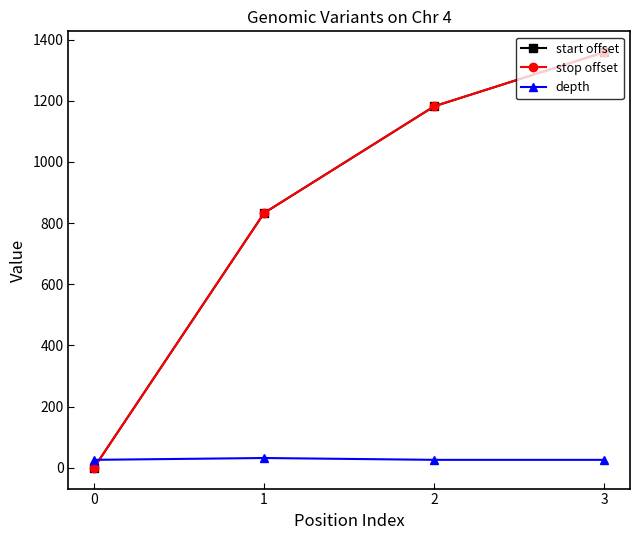

Is this an area chart (filled region under the line)?

No